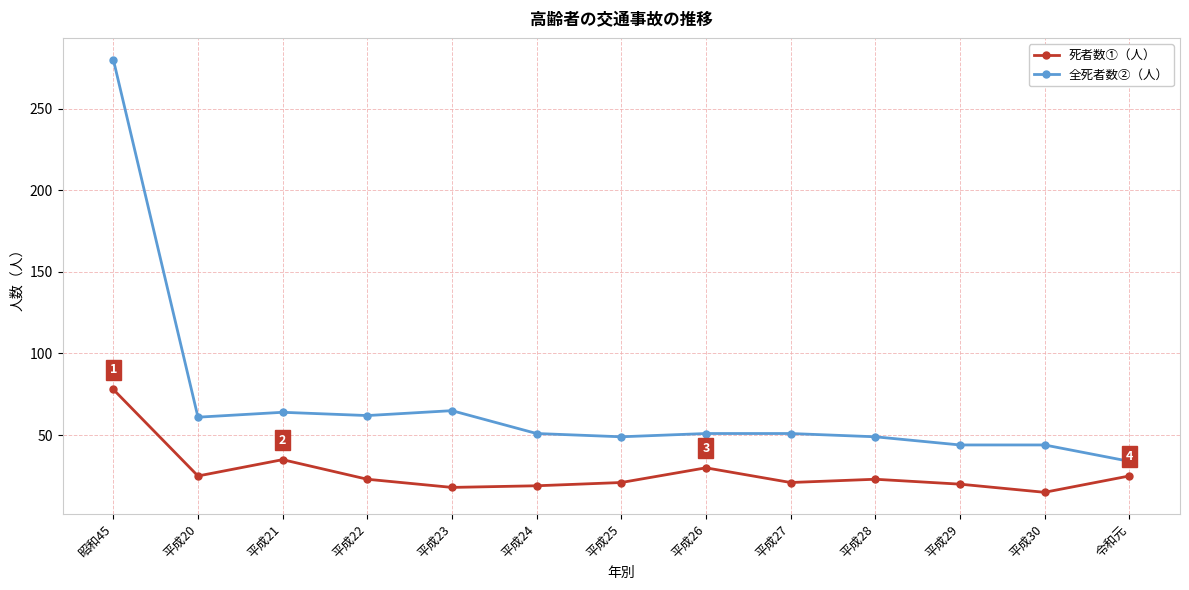

Between 平成23 and 平成24, which series saw the biggest shift?

全死者数②（人）